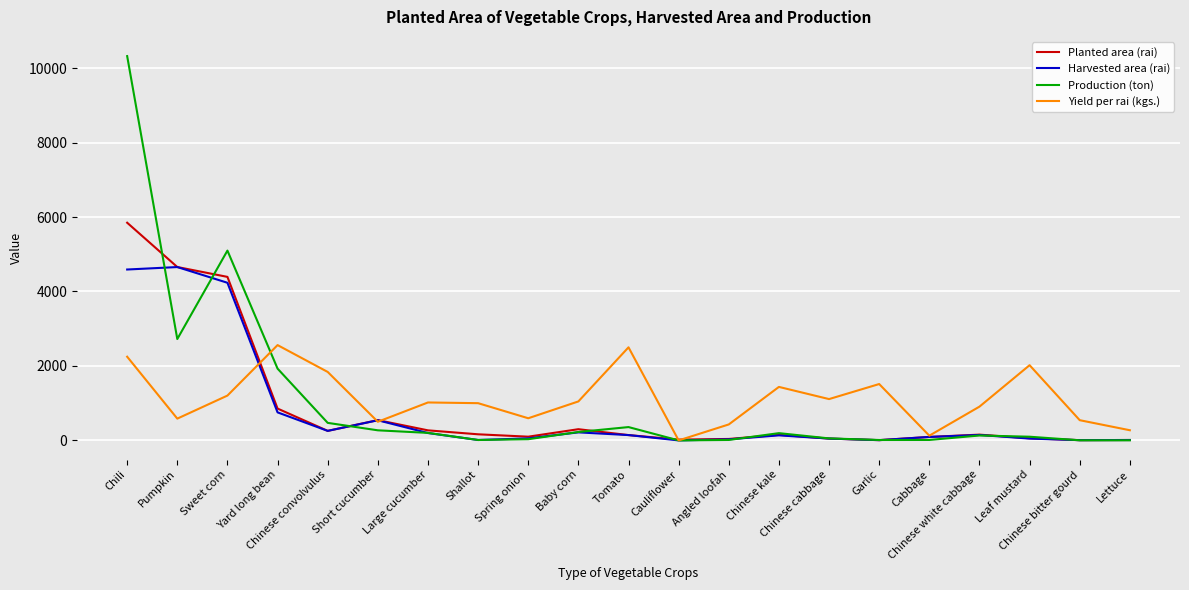

What is the maximum value for Harvested area (rai)?

4656